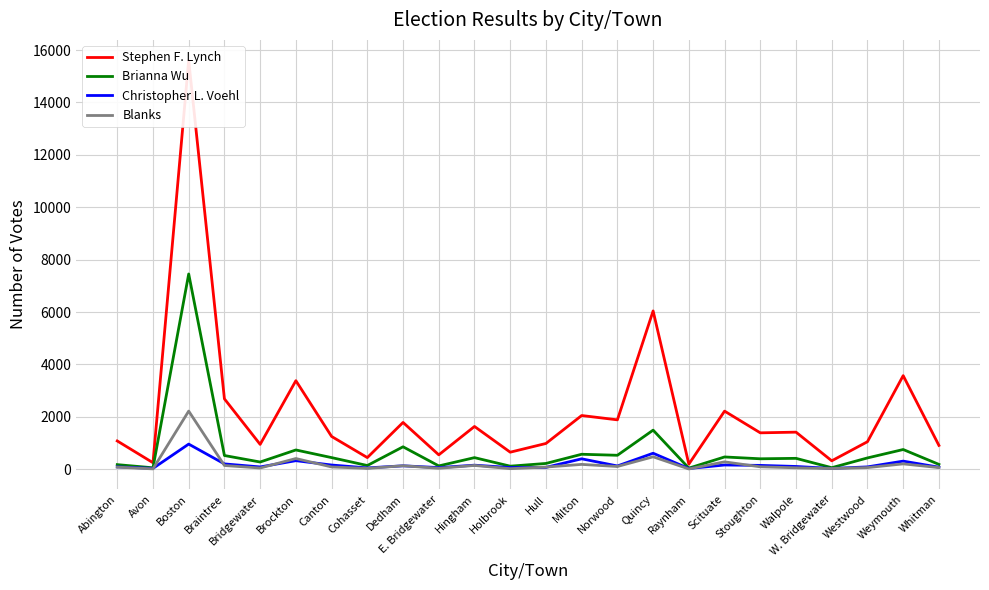

Which series has the largest total across all categories?

Stephen F. Lynch